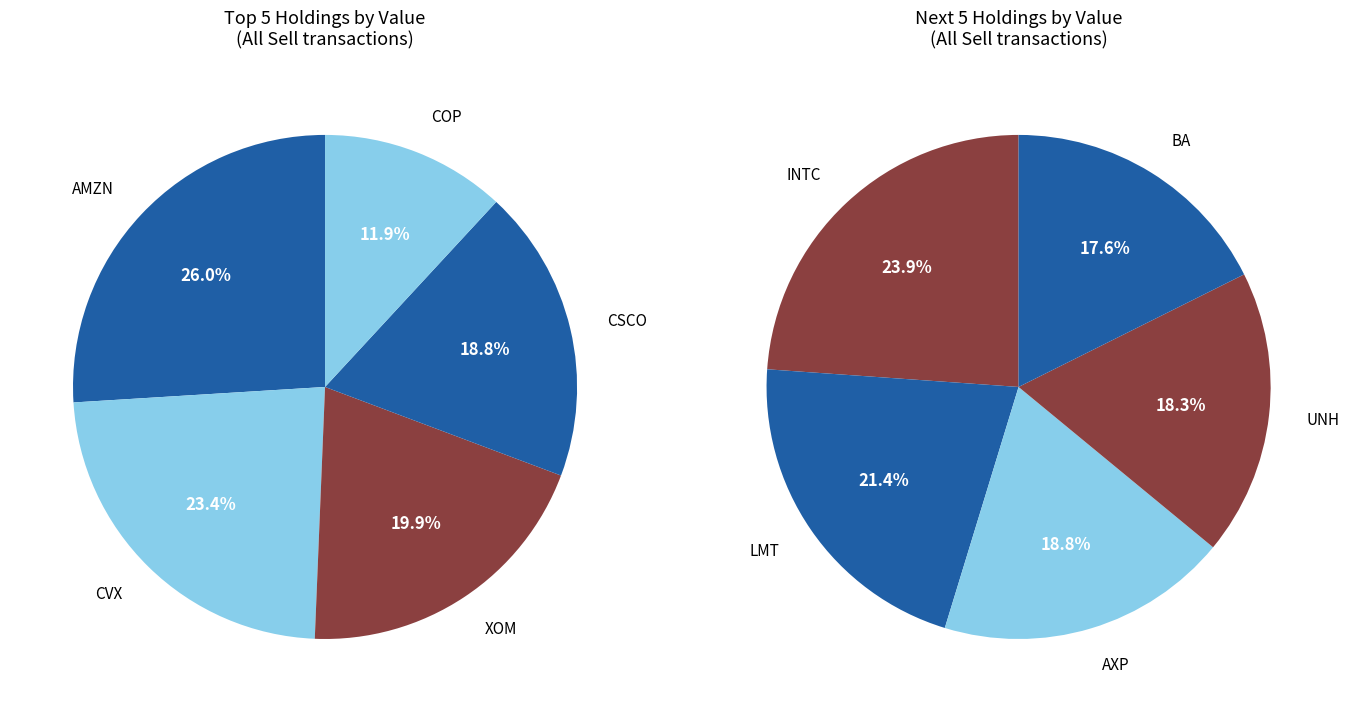

Rank the categories by value from highest to lowest.

AMZN, CVX, XOM, CSCO, COP, INTC, LMT, AXP, UNH, BA